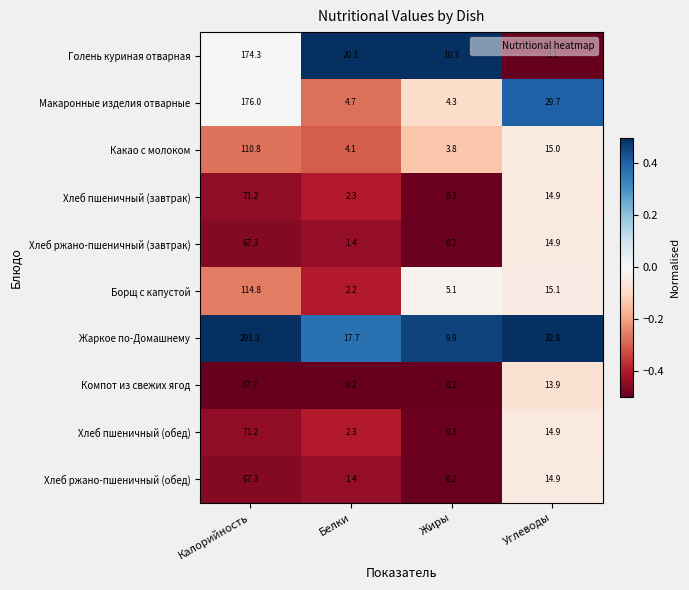

Rank the categories by Голень куриная отварная value from lowest to highest.

Углеводы, Жиры, Белки, Калорийность